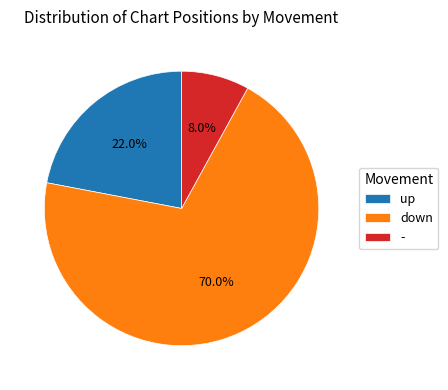

How many segments does this pie chart have?

3